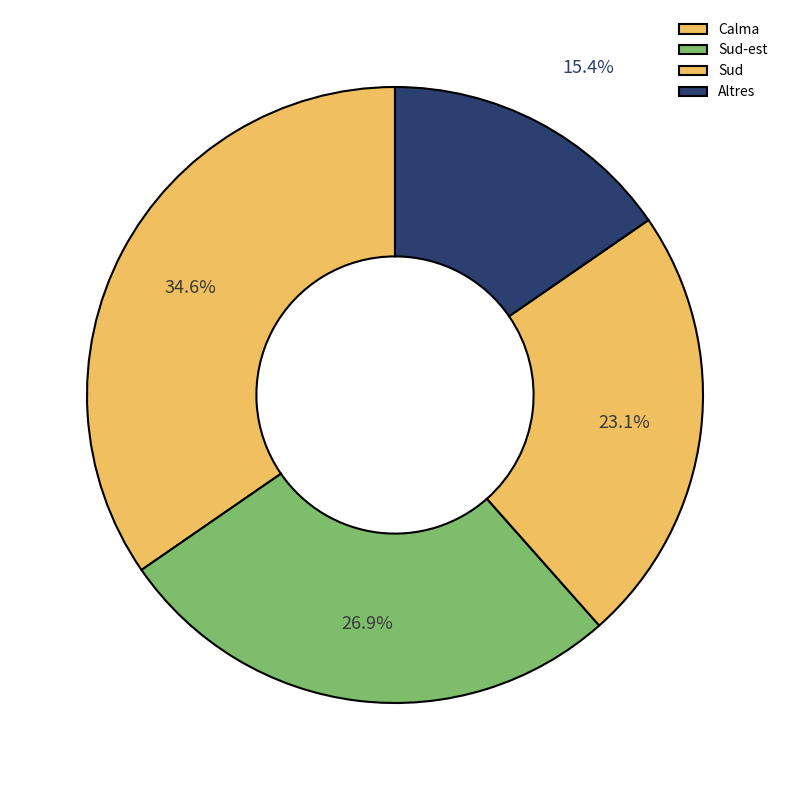

Count the number of slices in the pie.

4